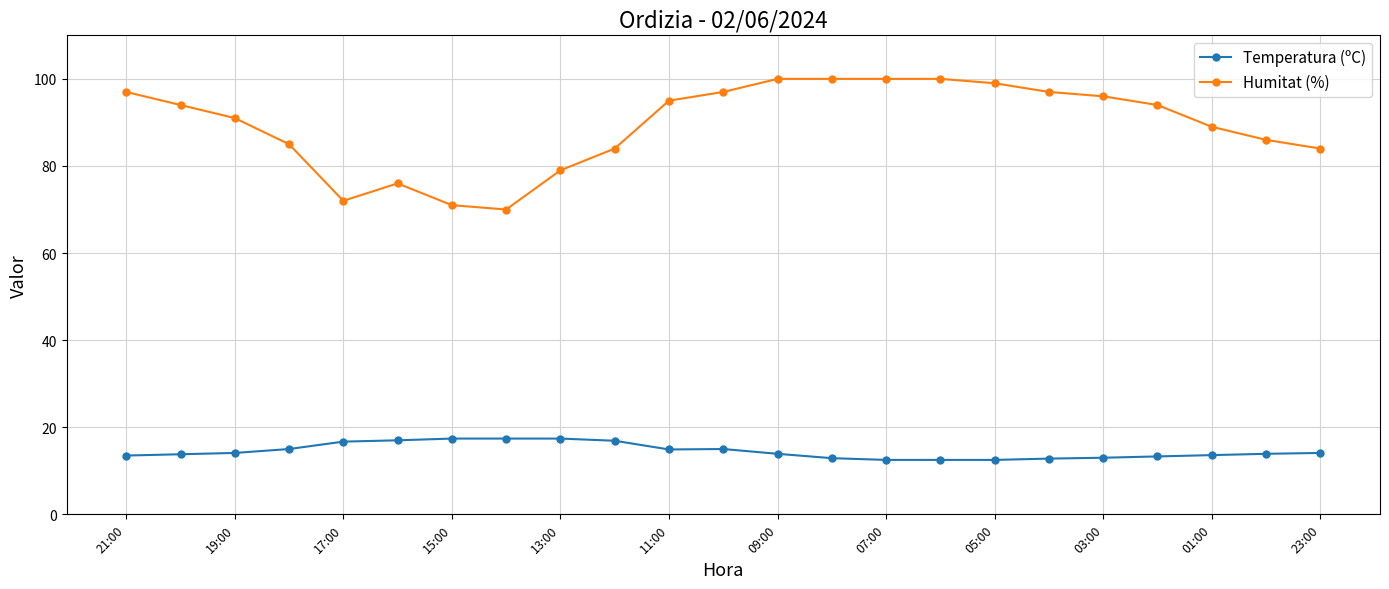

What is the value of the Humitat (%) point at the 3rd from the left?

91.0